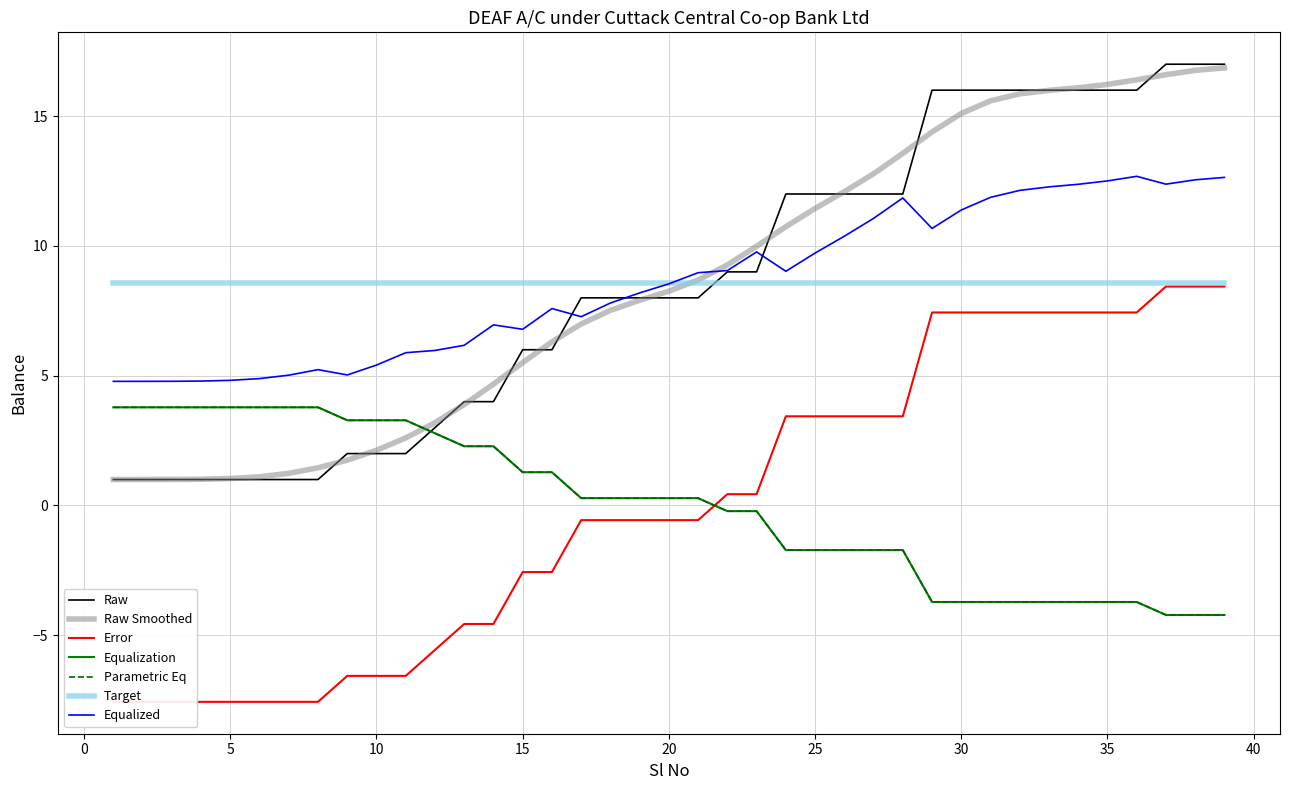

How many data points in Sl No are less than 8?

19